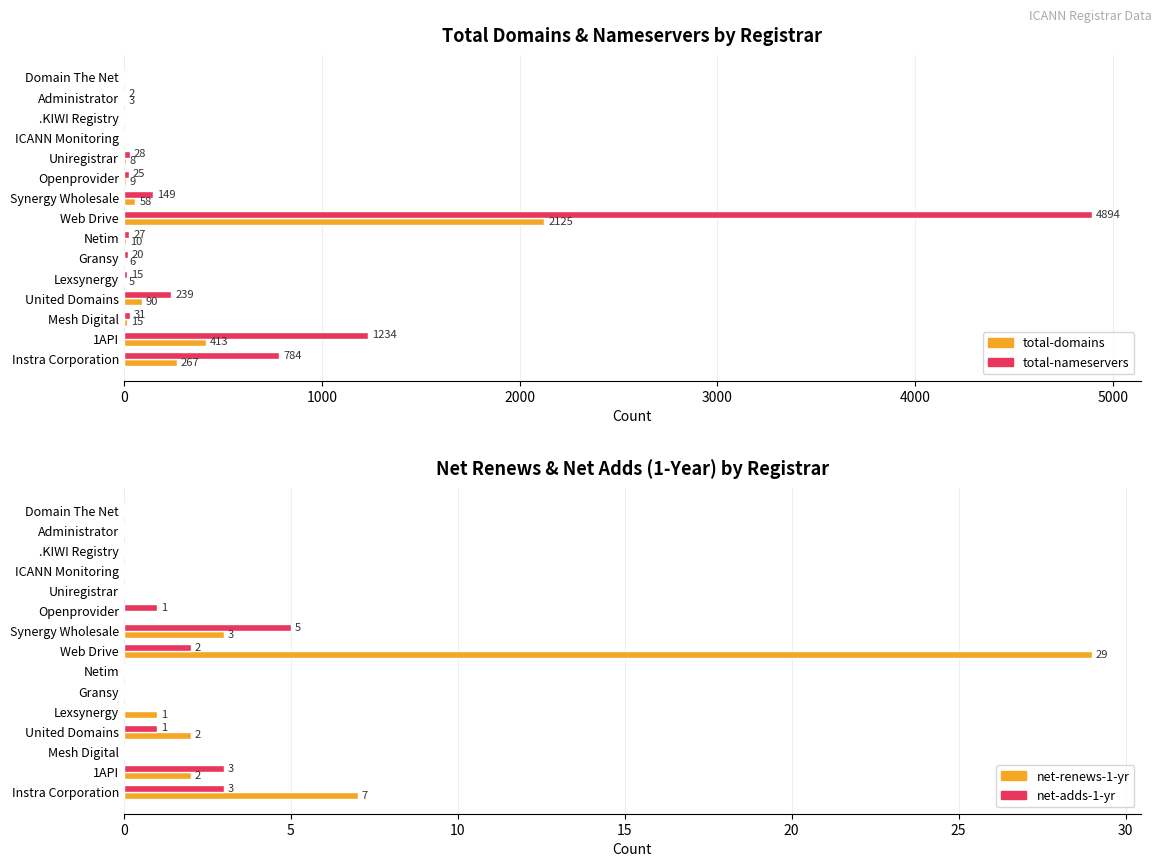

Reading left to right, transcribe all the data shown in this chart.

total-domains: 0	3	0	0	8	9	58	2125	10	6	5	90	15	413	267
total-nameservers: 0	2	0	0	28	25	149	4894	27	20	15	239	31	1234	784
net-renews-1-yr: 0	0	0	0	0	0	3	29	0	0	1	2	0	2	7
net-adds-1-yr: 0	0	0	0	0	1	5	2	0	0	0	1	0	3	3